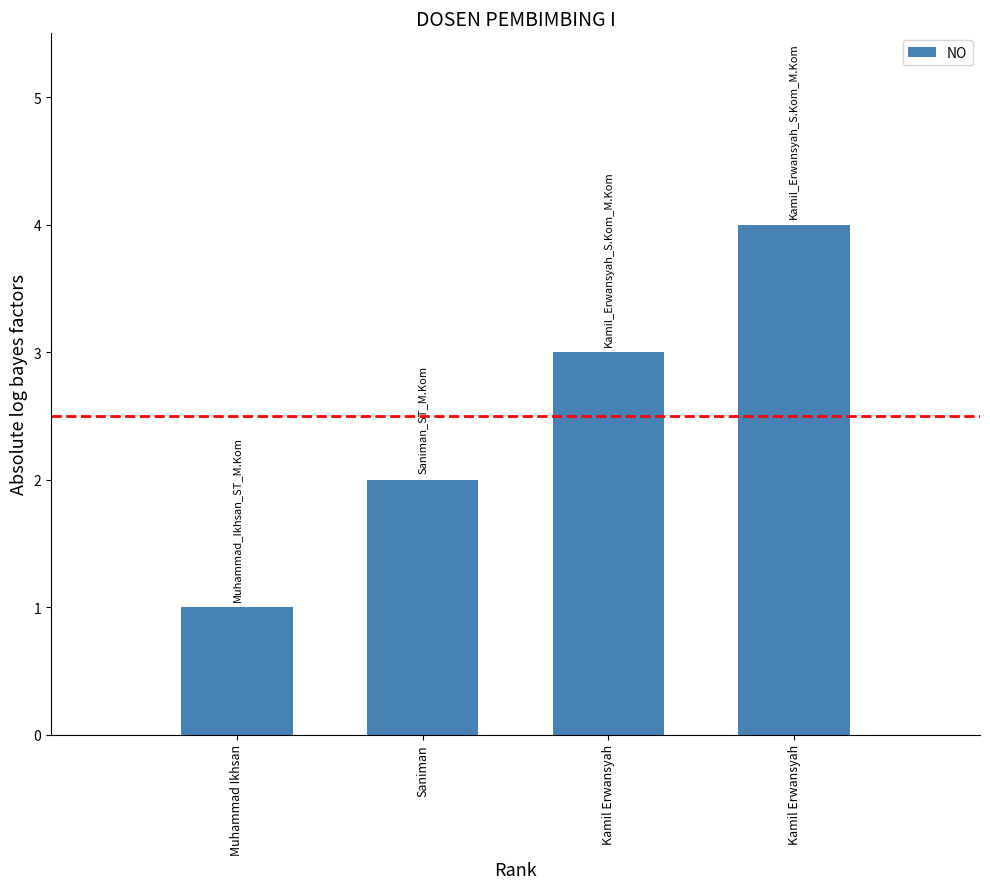

Is it true that the value at Kamil Erwansyah is 3?

True